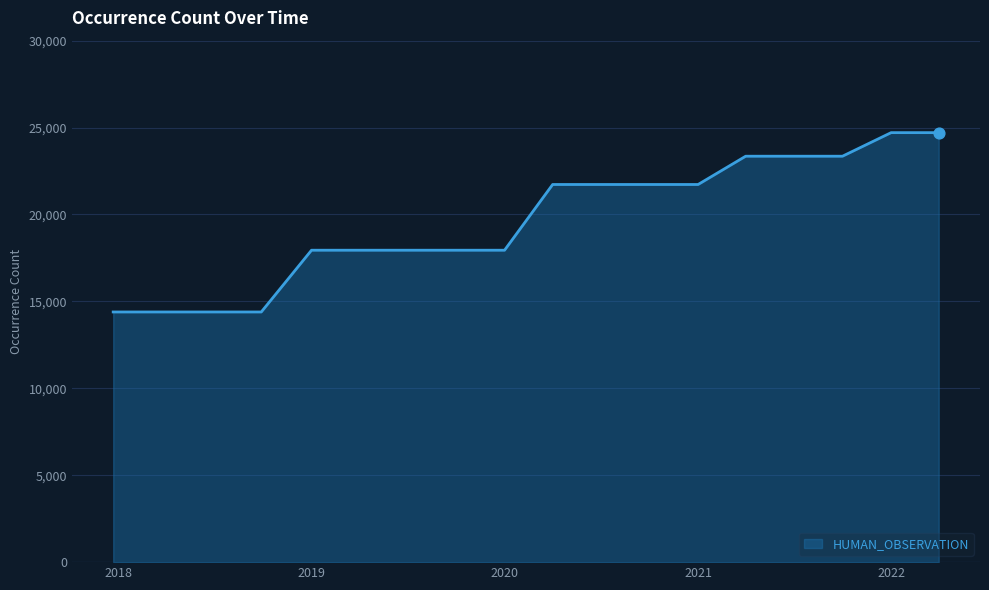

What is the difference between the maximum and minimum values?

10317